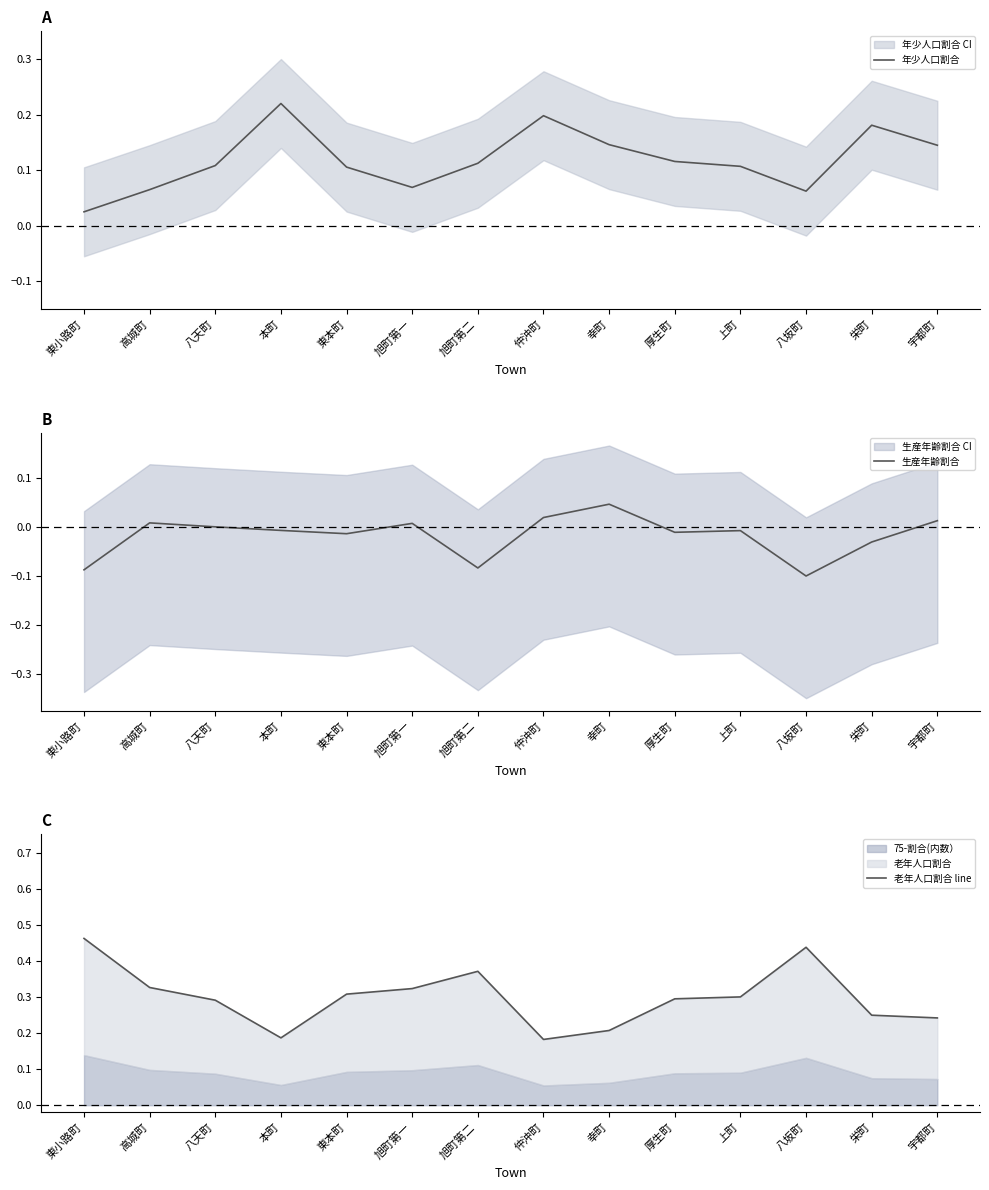

What is the value of the 老年人口割合 line point at the 10th from the left?

0.3